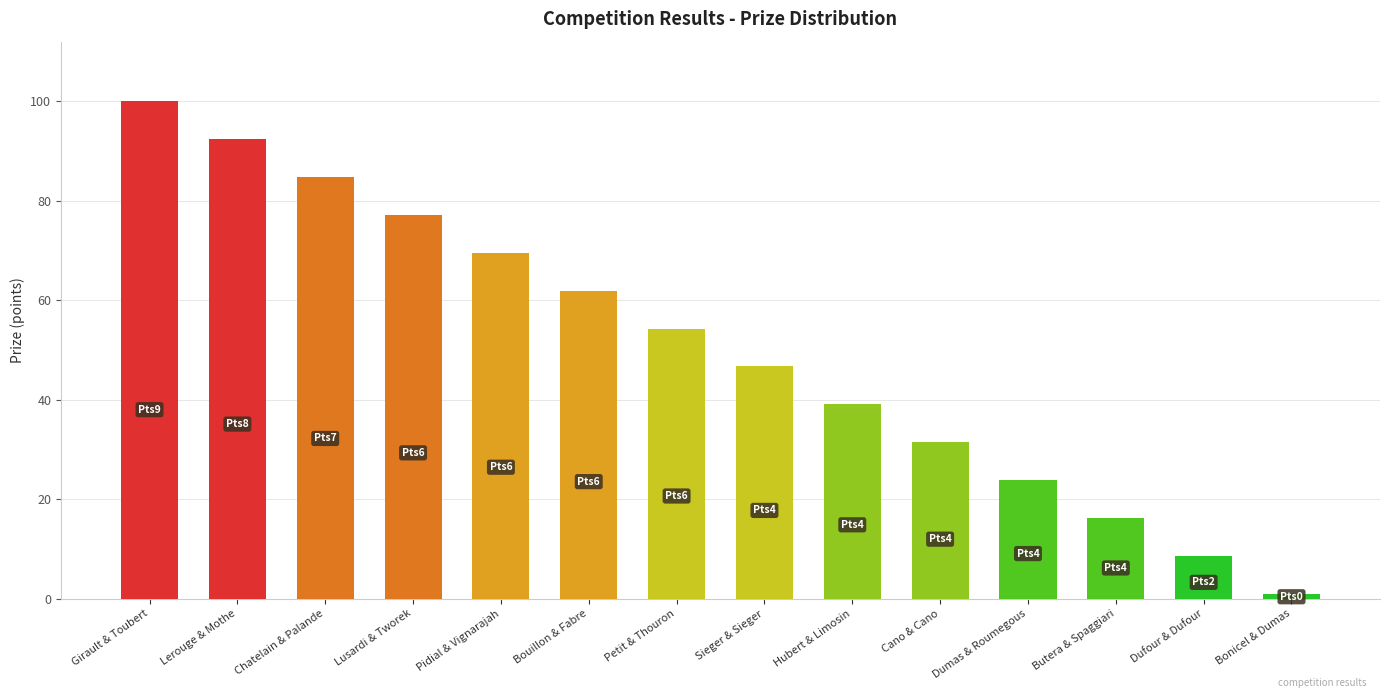

Reading left to right, extract all data points from this chart.

Girault & Toubert=100.0	Lerouge & Mothe=92.4	Chatelain & Palande=84.8	Lusardi & Tworek=77.2	Pidial & Vignarajah=69.5	Bouillon & Fabre=61.9	Petit & Thouron=54.3	Sieger & Sieger=46.7	Hubert & Limosin=39.1	Cano & Cano=31.5	Dumas & Roumegous=23.9	Butera & Spaggiari=16.2	Dufour & Dufour=8.6	Bonicel & Dumas=1.0